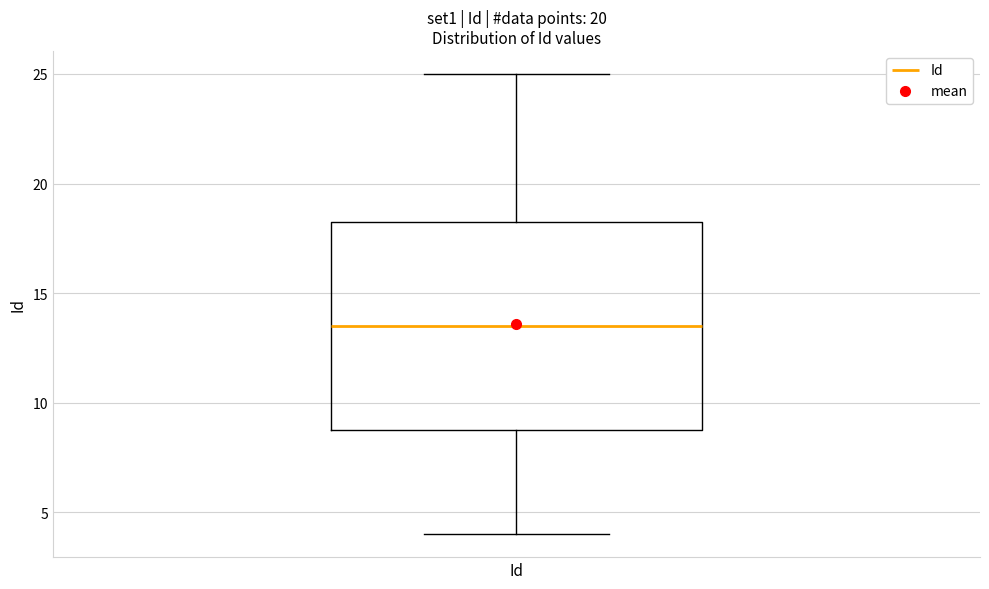

Where is the upper edge of the box for Id on the y-axis? The values are not printed on the chart, so give them approximately, as read against the axis.

18.5